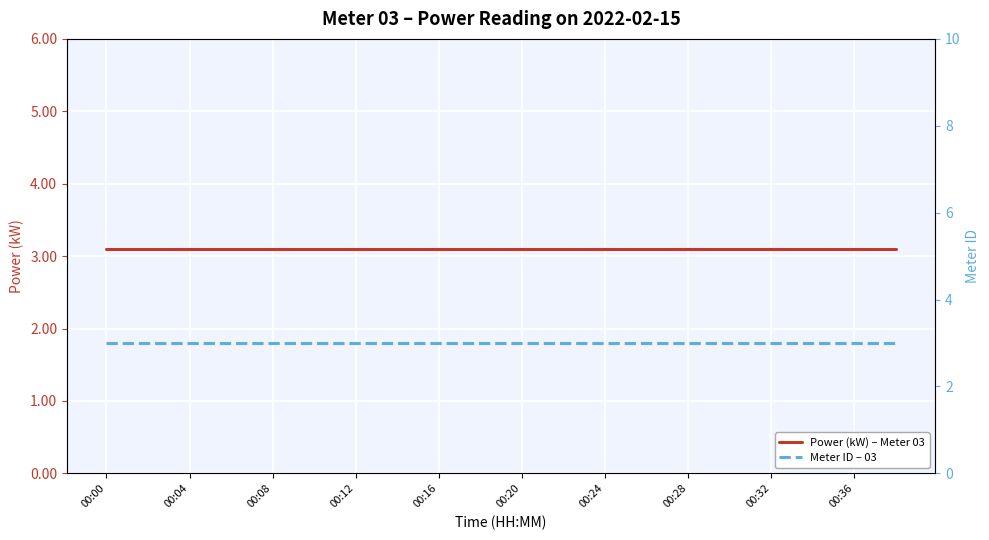

True or false: Power (kW) – Meter 03 and Meter ID – 03 intersect in this chart.

False